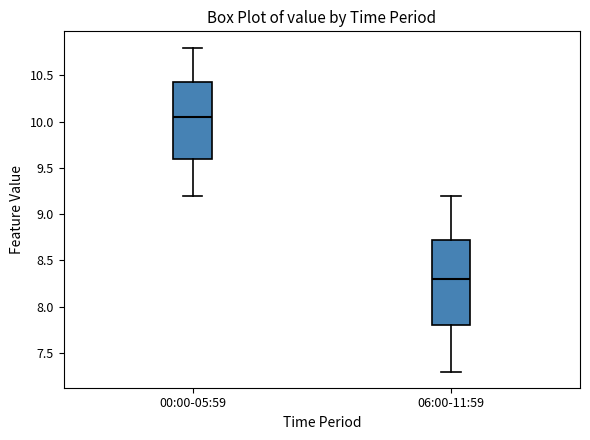

Where is the upper edge of the box for 06:00-11:59 on the y-axis? The values are not printed on the chart, so give them approximately, as read against the axis.

8.75